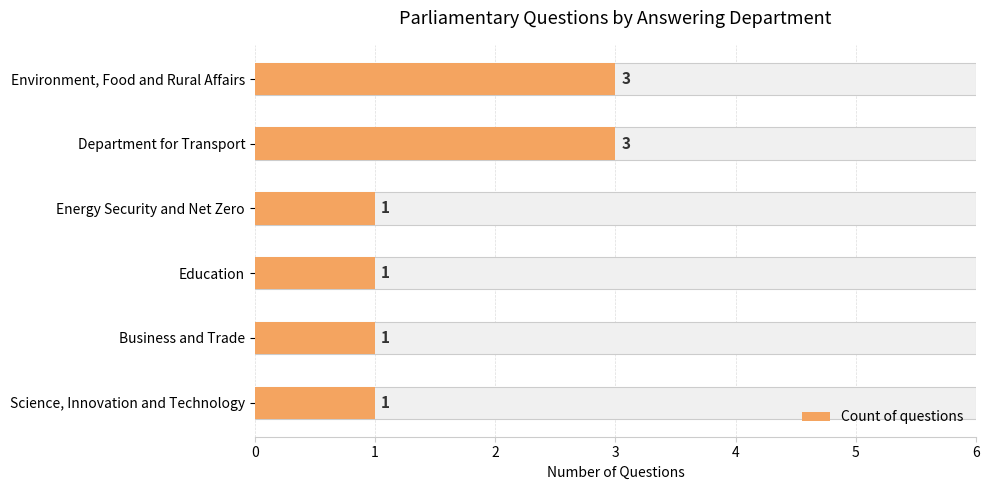

What is the value of the 5th bar from the left?

1